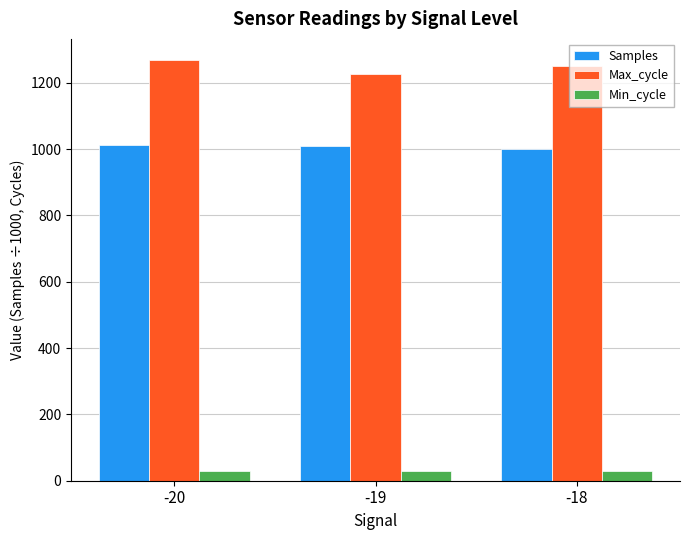

The Samples series shows 1001.4 at -18. True or false?

True